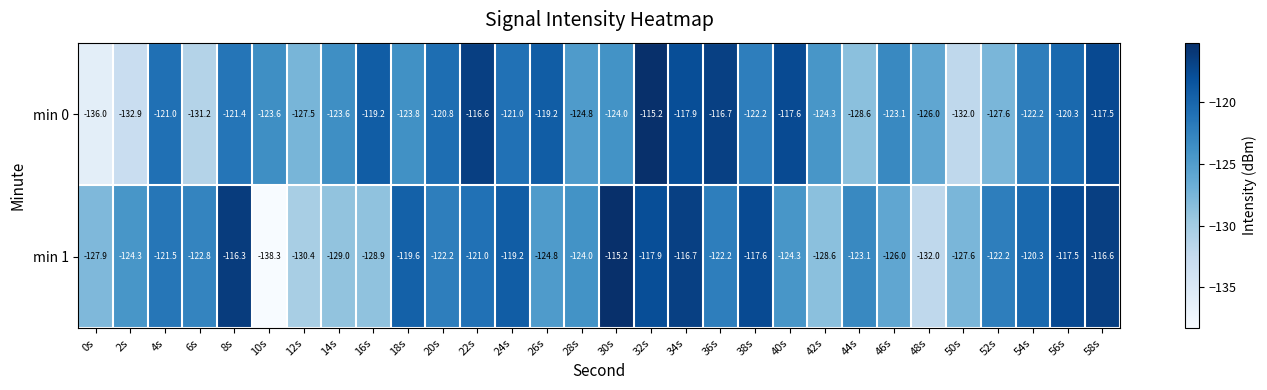

The min 0 series shows -214.9 at 42s. True or false?

False